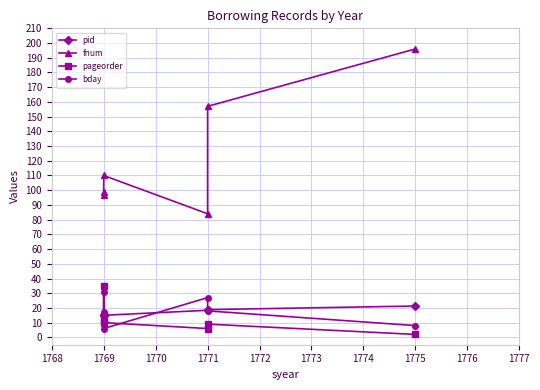

What is the sum of the fnum values at 1771 and 1769?

267.0